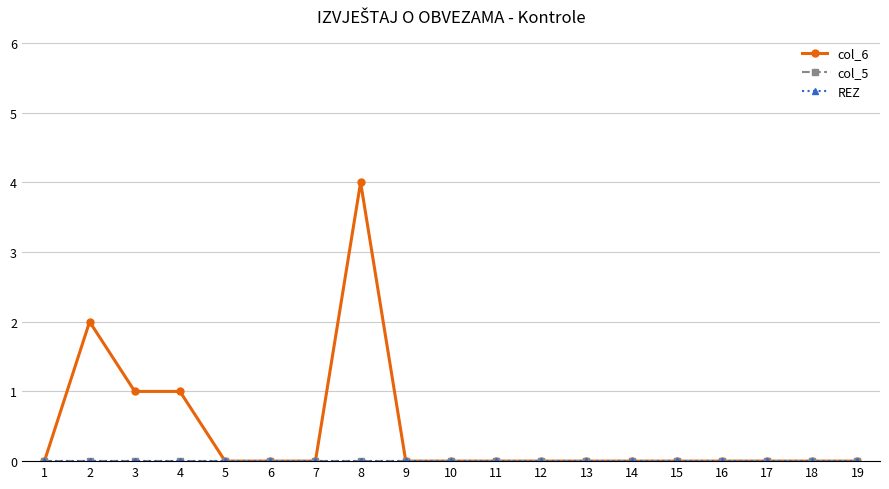

Which category has the lowest value across all series?

1